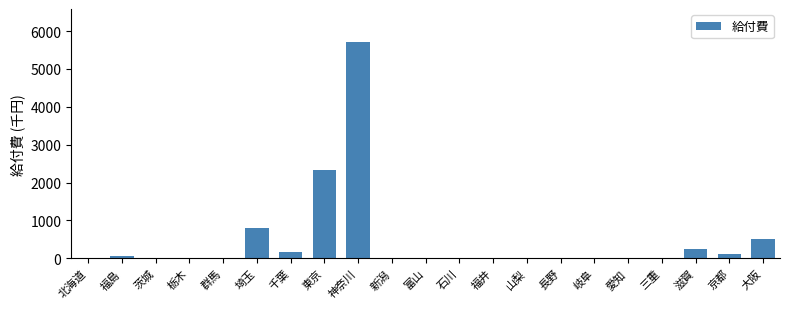

What is the change in value from 埼玉 to 岐阜?

-791.5